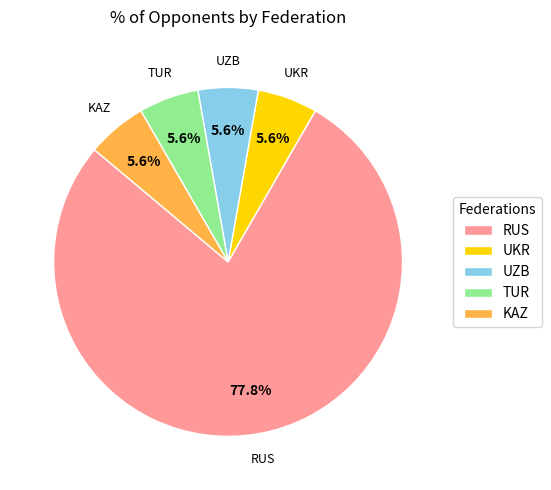

What percentage is the KAZ slice, to the nearest percent?

6%